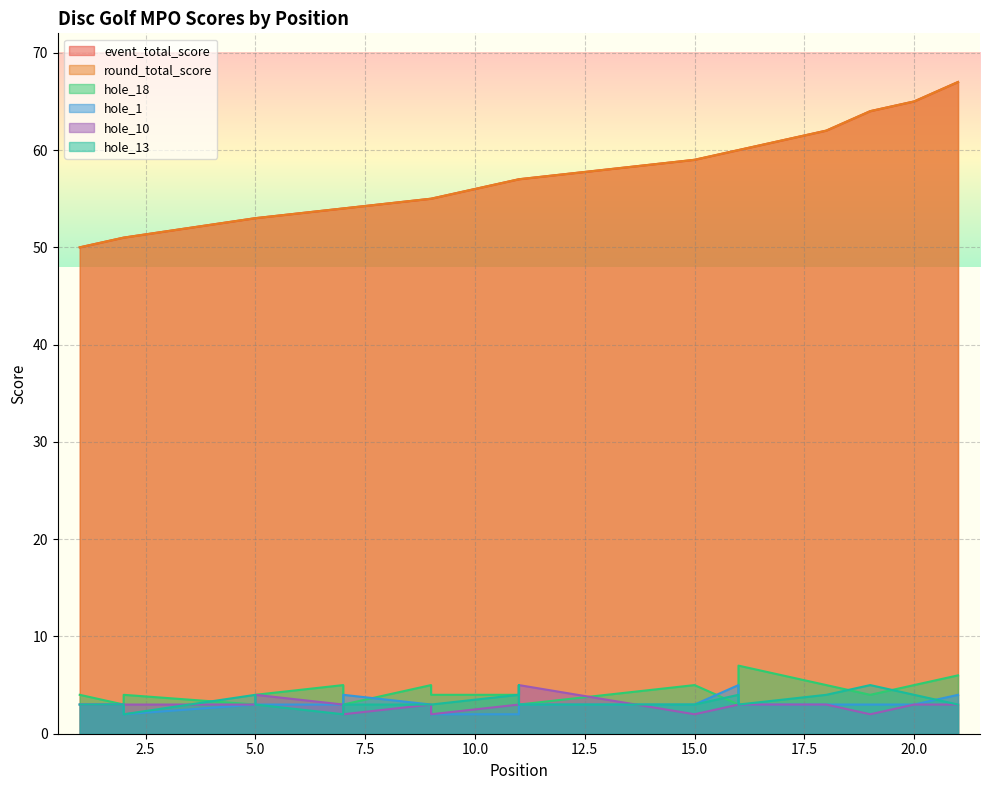

Which series has the largest total across all categories?

event_total_score